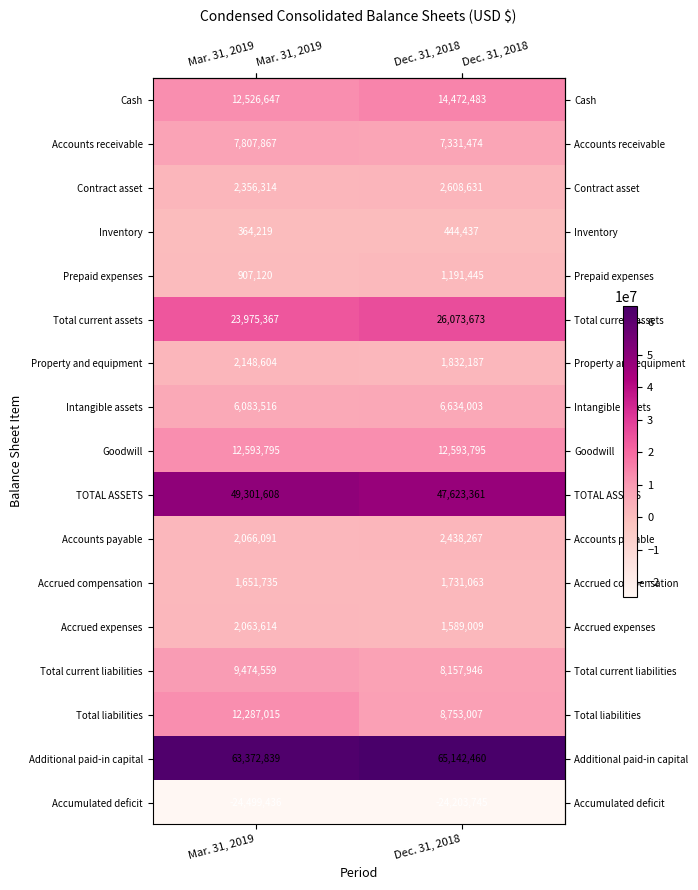

Which series has the largest total across all categories?

Additional paid-in capital